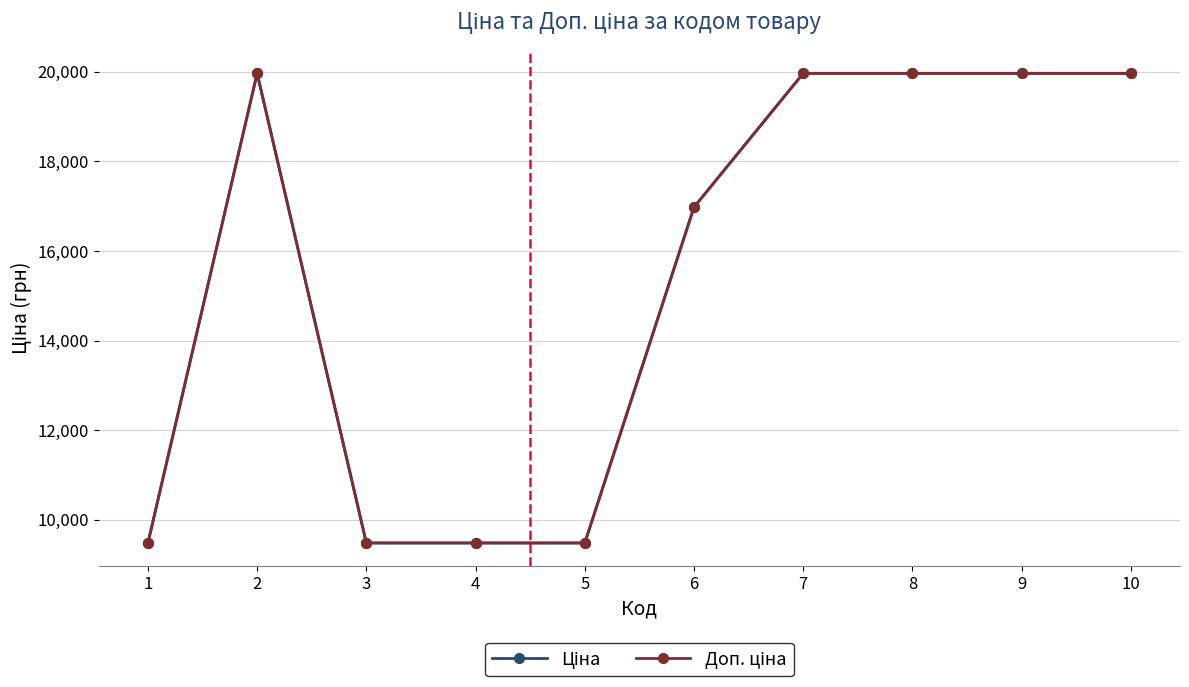

Does the chart have visible grid lines?

Yes